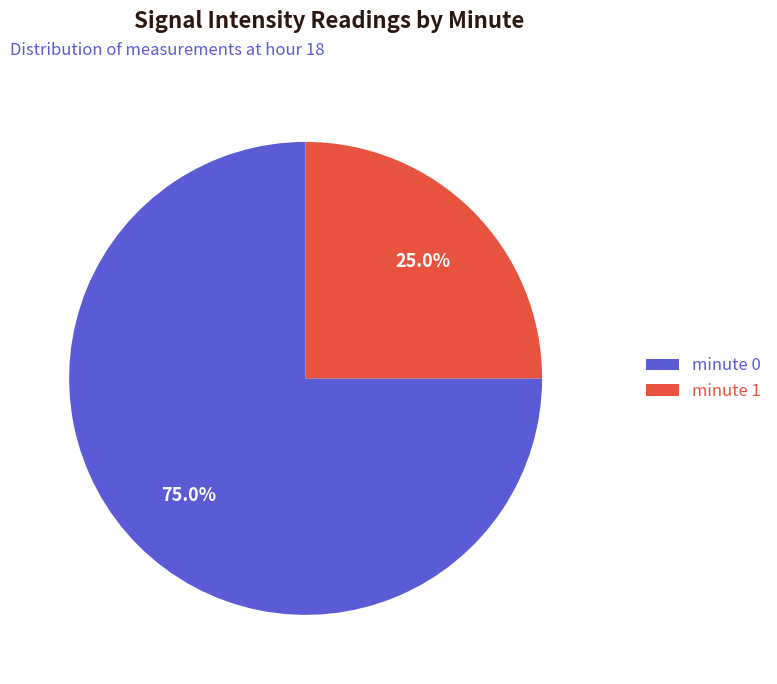

Does any single category account for the majority?

Yes